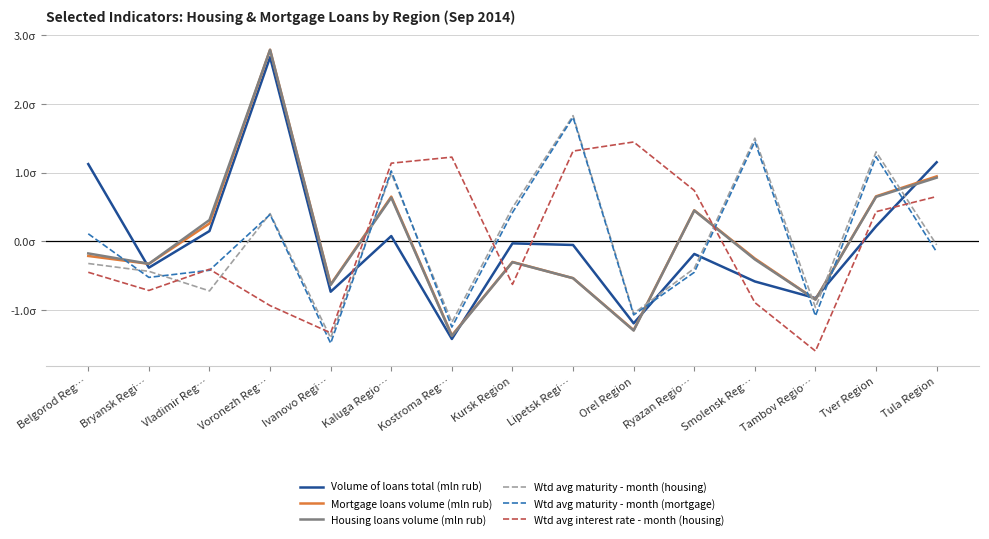

Which has a higher value, Kaluga Regio… or Lipetsk Regi…?

Kaluga Regio…